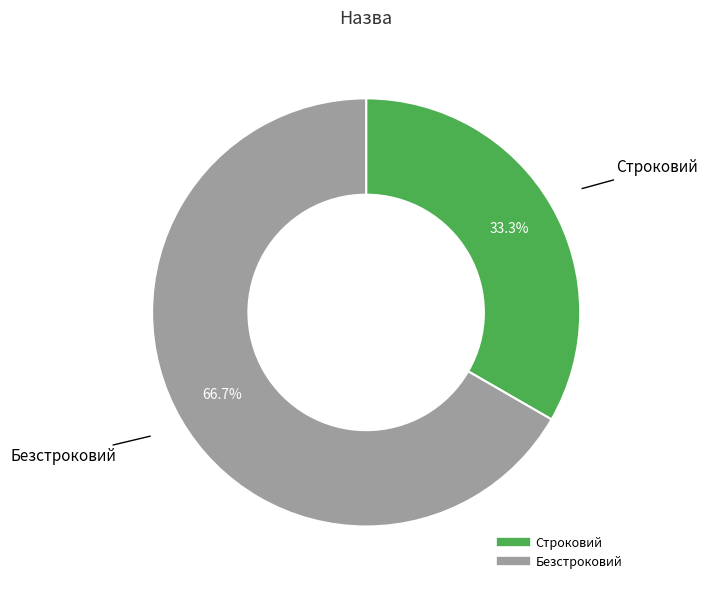

How much of the chart is everything except Строковий?

66.7%